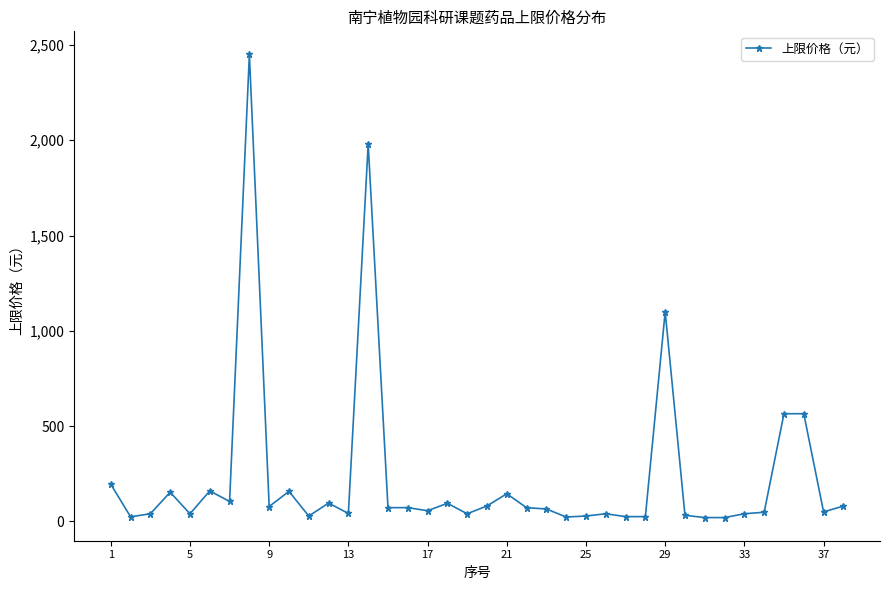

True or false: the data has more than 2 interior local peaks.

True